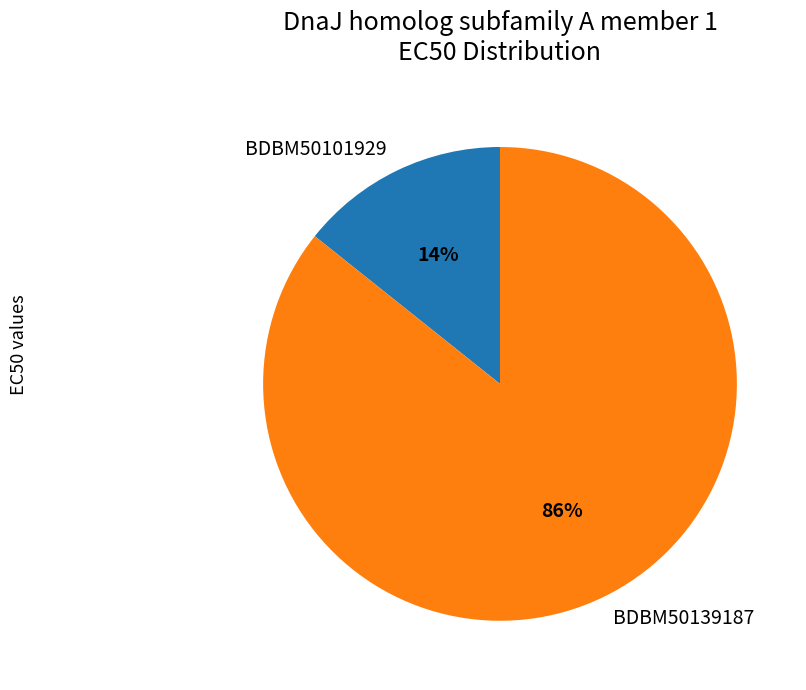

Is the sum of BDBM50139187 and BDBM50101929 greater than half?

Yes